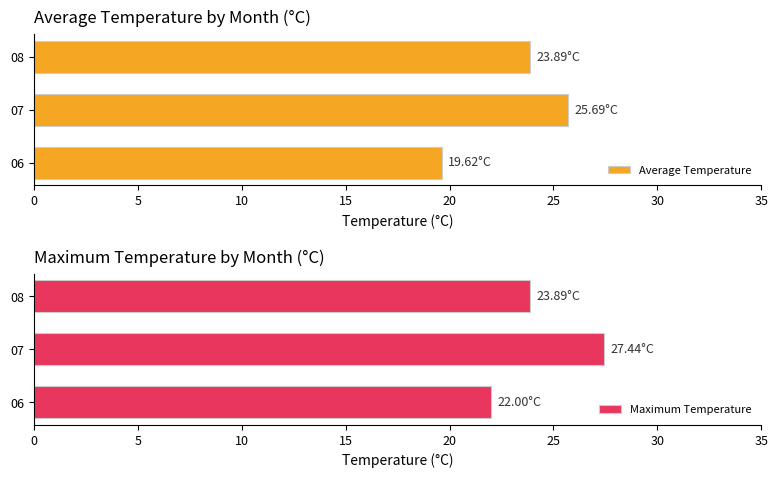

What are all the series names shown in the legend?

Average Temperature, Maximum Temperature